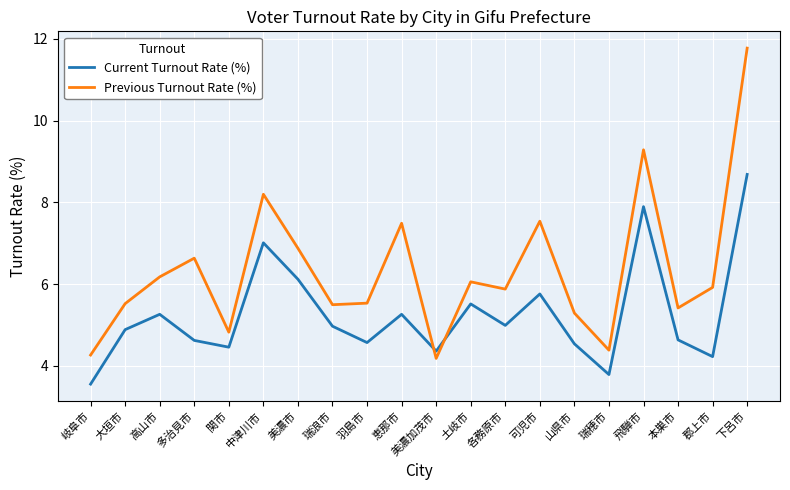

What are all the series names shown in the legend?

Current Turnout Rate (%), Previous Turnout Rate (%)